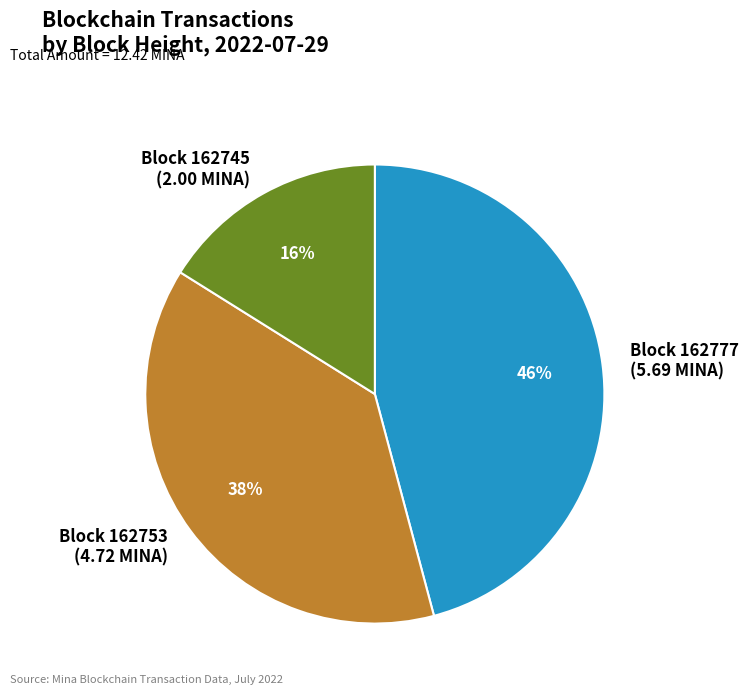

To the nearest percent, what is the combined percentage of Block 162777 (5.69 MINA) and Block 162745 (2.00 MINA)?

62%